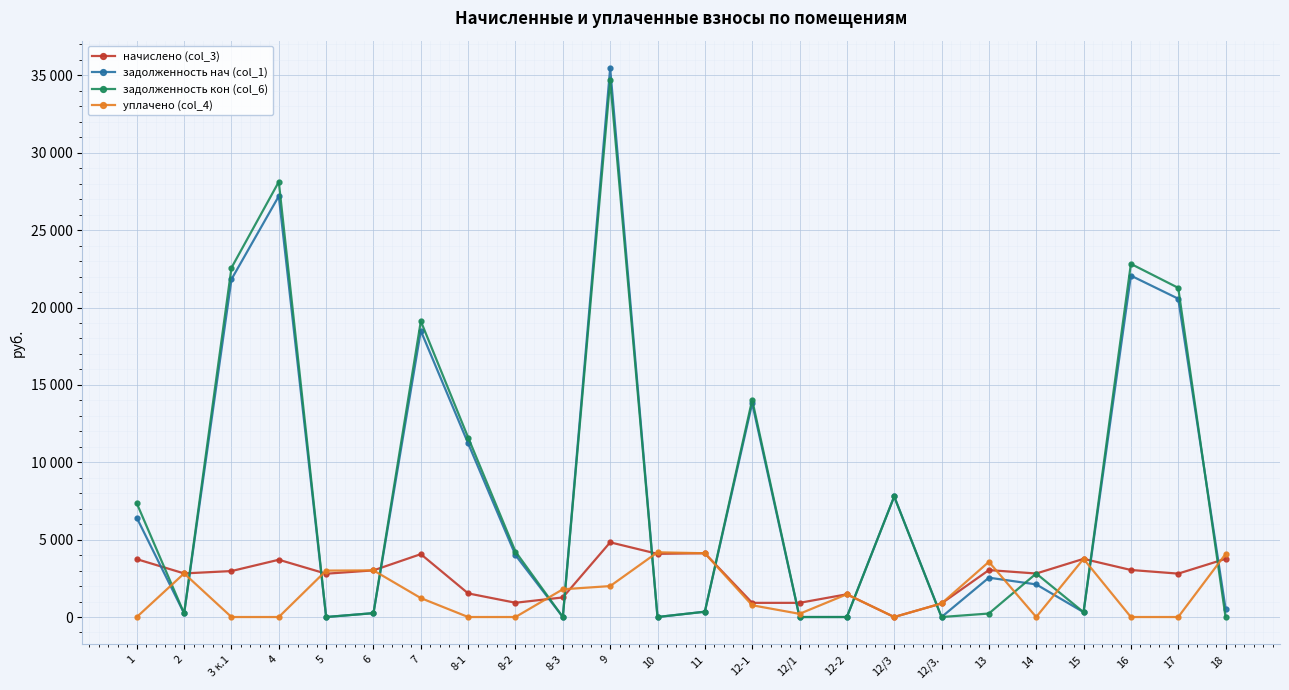

Does the chart have visible grid lines?

Yes